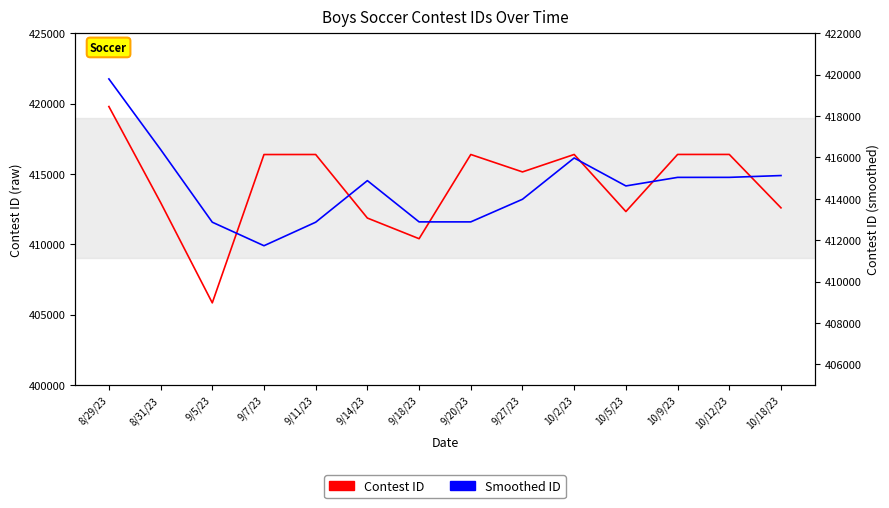

What is the spread (max minus min) of values at 10/18/23?

2531.0